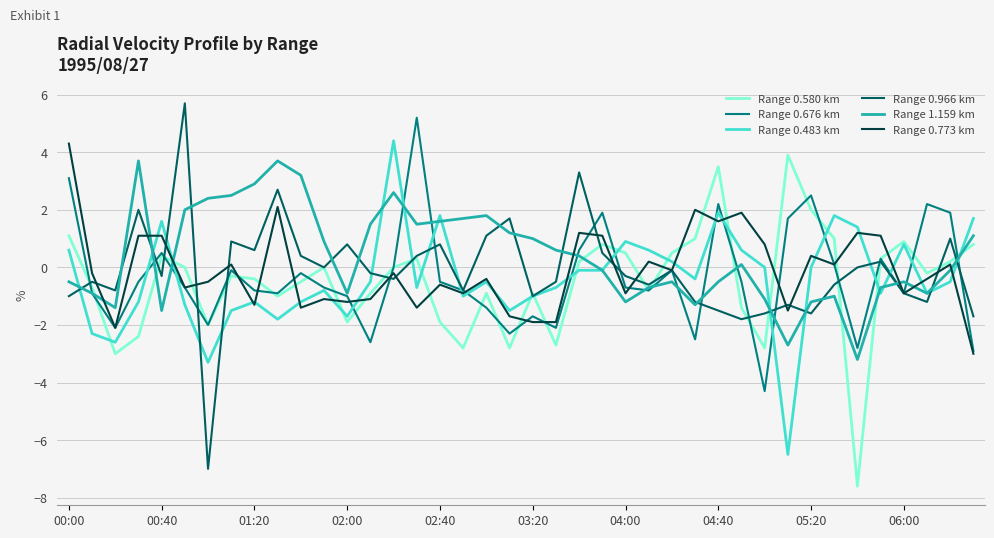

After their last crossing, which series has the higher values: Range 0.676 km or Range 1.159 km?

Range 1.159 km